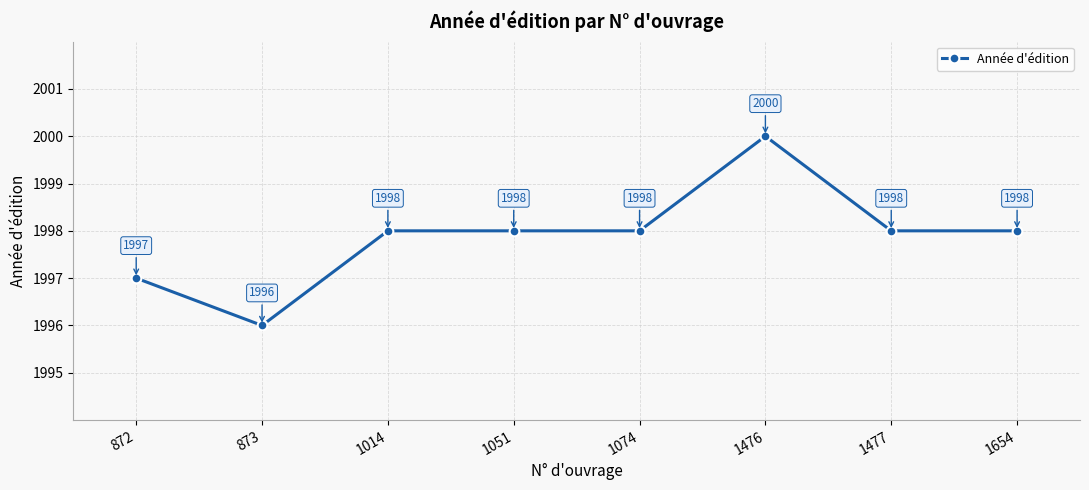

Which label corresponds to the largest value in the chart?

1476